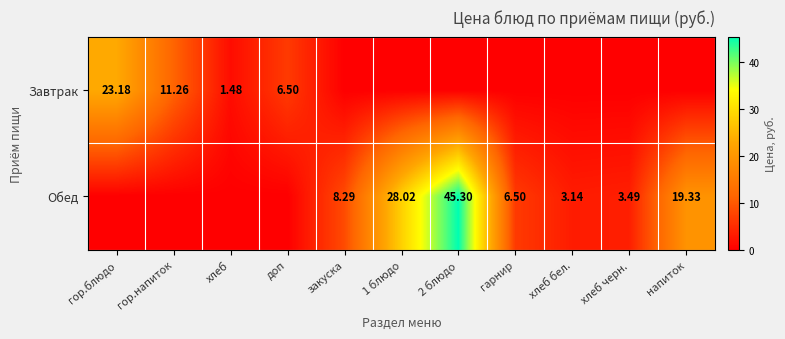

At which label is Обед closest to 22?

напиток